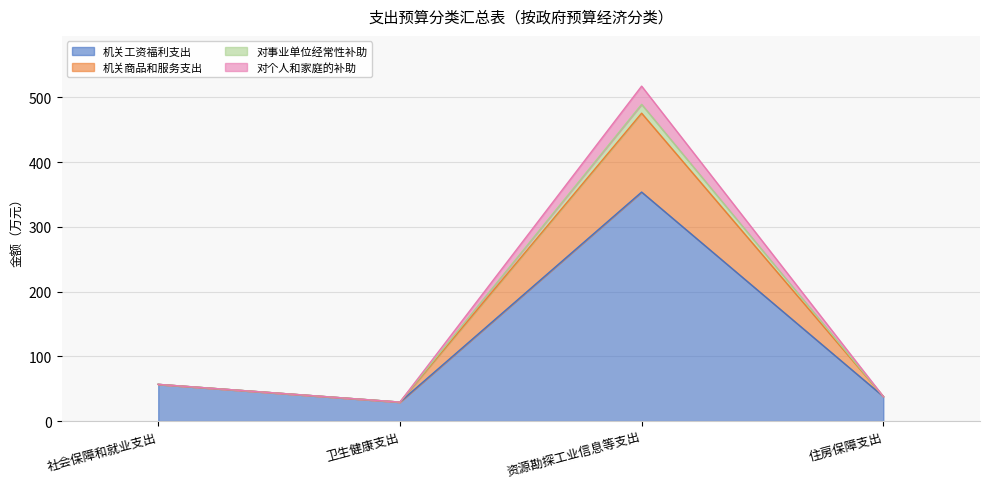

Is the value of 机关商品和服务支出 at 资源勘探工业信息等支出 greater than the value of 对个人和家庭的补助 at 资源勘探工业信息等支出?

Yes